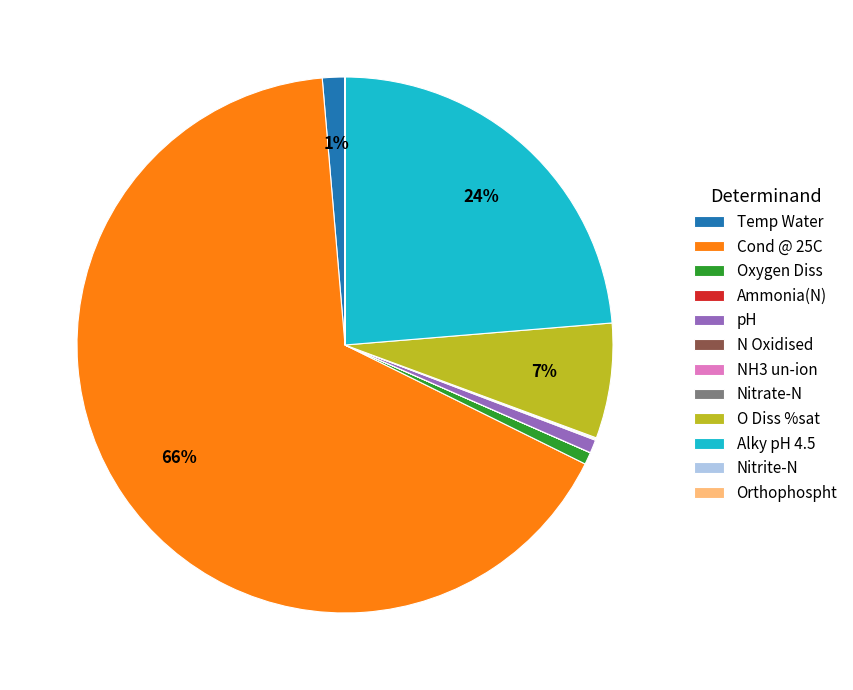

To the nearest percent, what is the average slice percentage?

8%